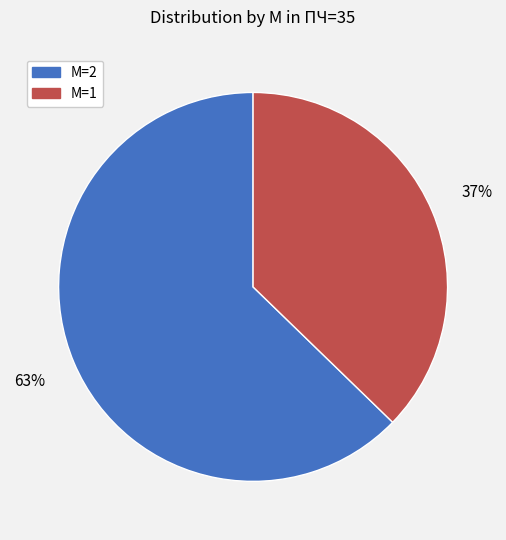

Is there any slice that represents more than half of the pie?

Yes